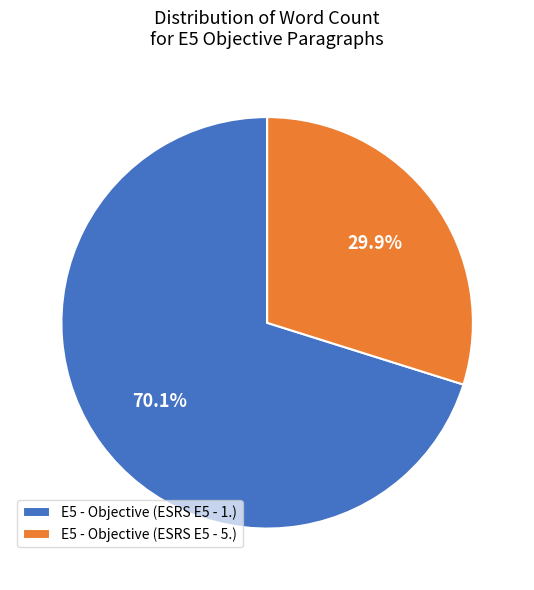

Between E5 - Objective (ESRS E5 - 5.) and E5 - Objective (ESRS E5 - 1.), which is larger?

E5 - Objective (ESRS E5 - 1.)